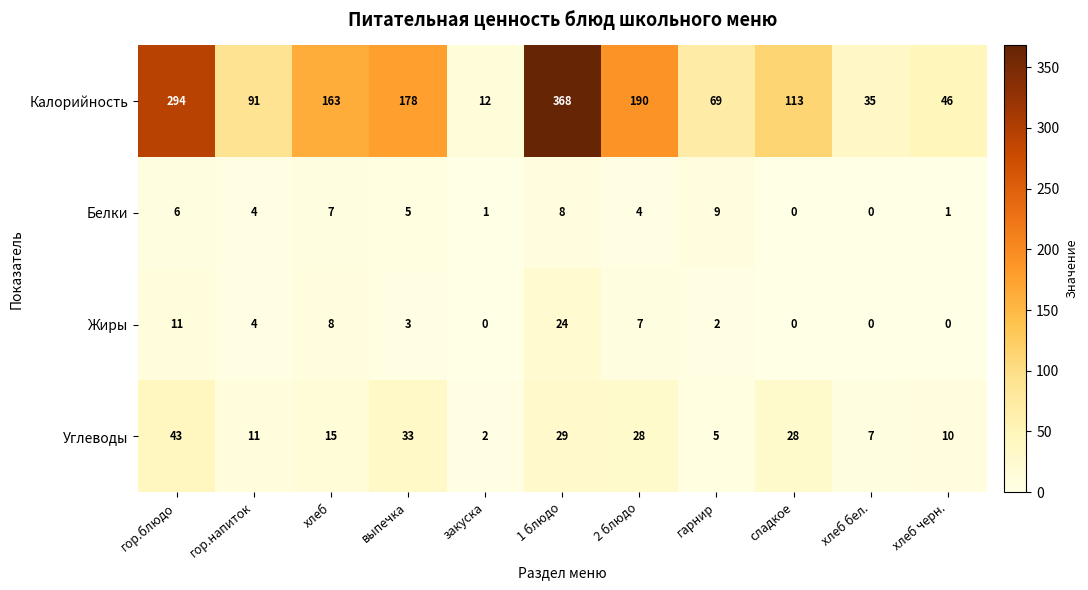

What is the total value across all series at сладкое?

141